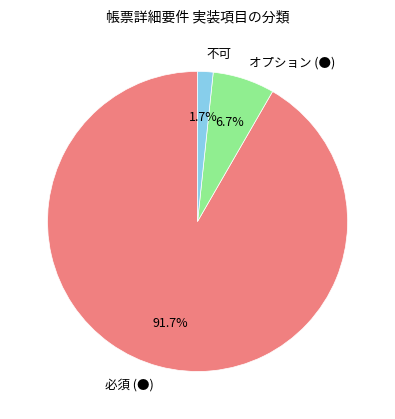

How many segments does this pie chart have?

3